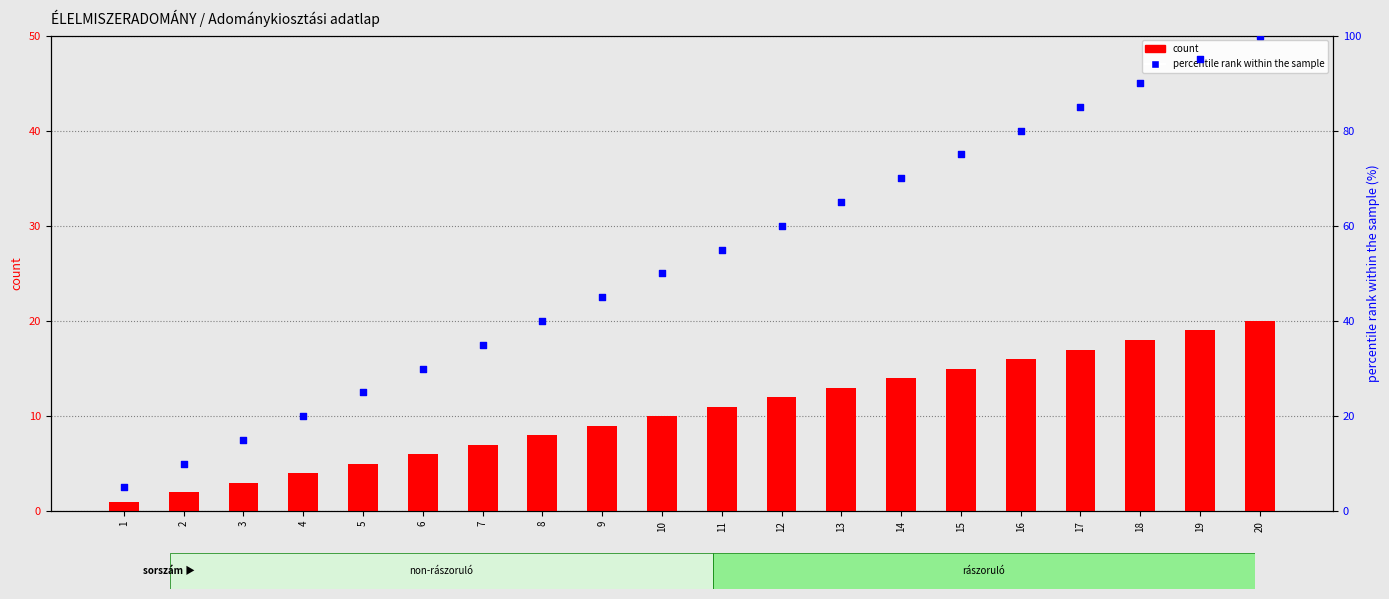

Which series contains the lowest Y value?

count